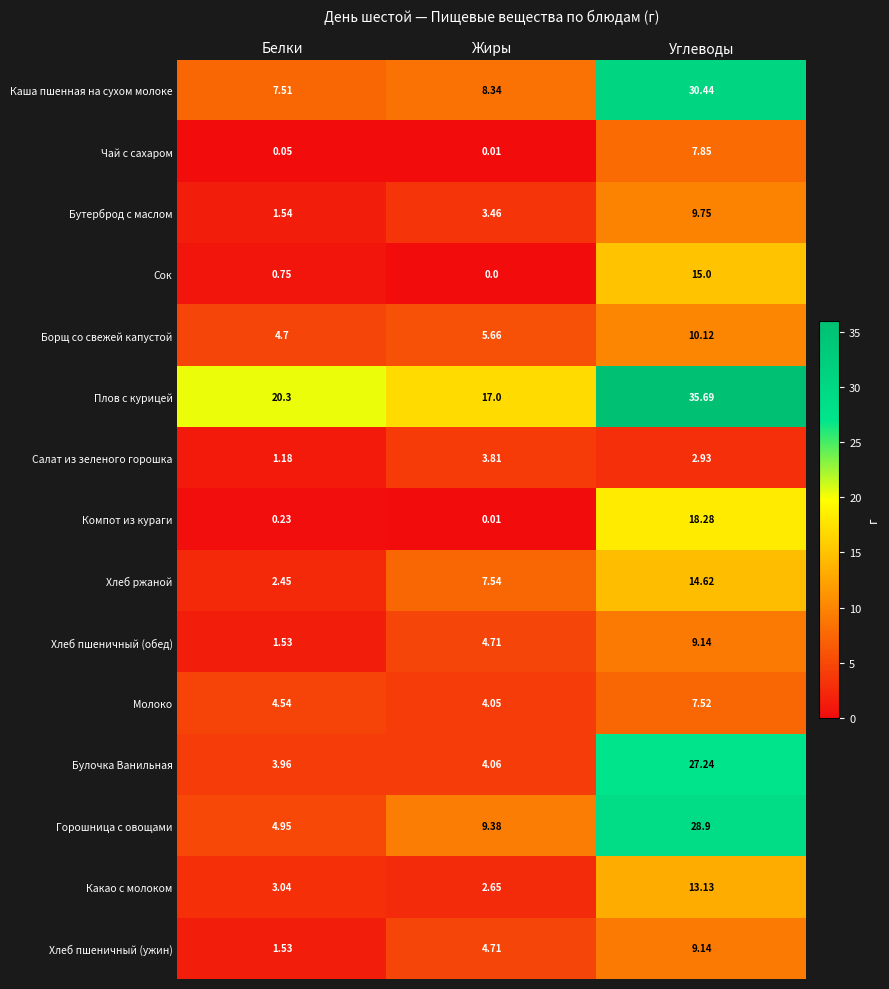

At which label does Молоко reach its minimum?

Жиры